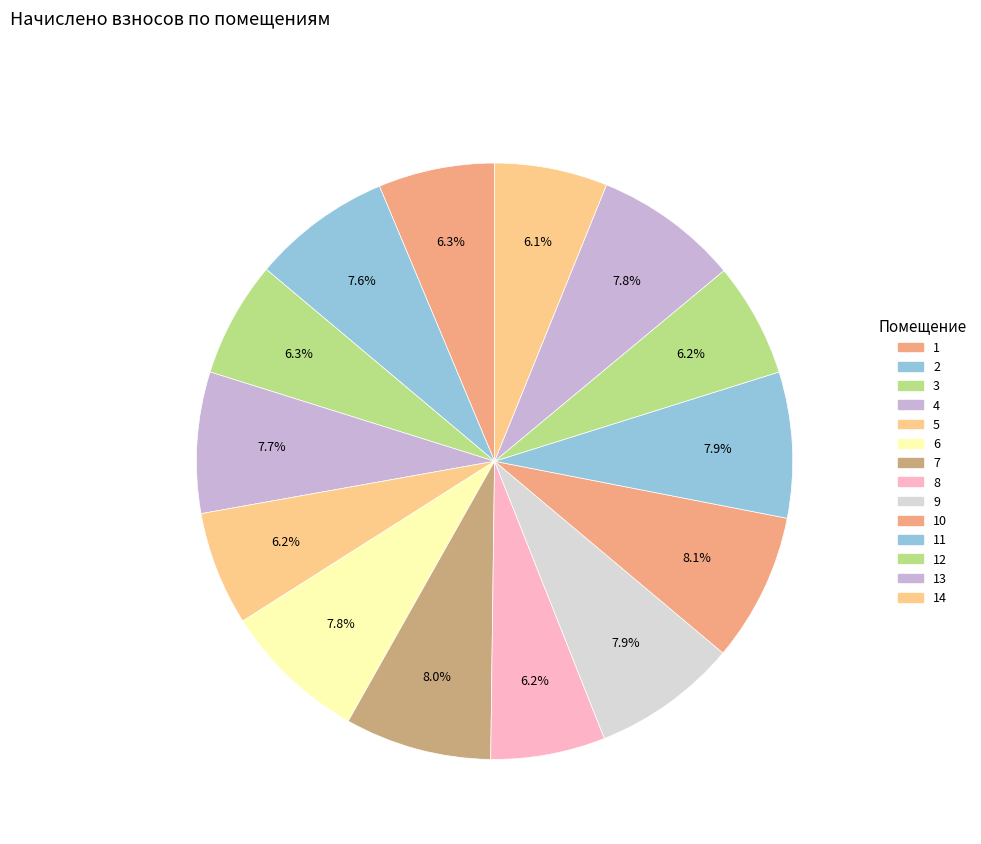

How many segments does this pie chart have?

14